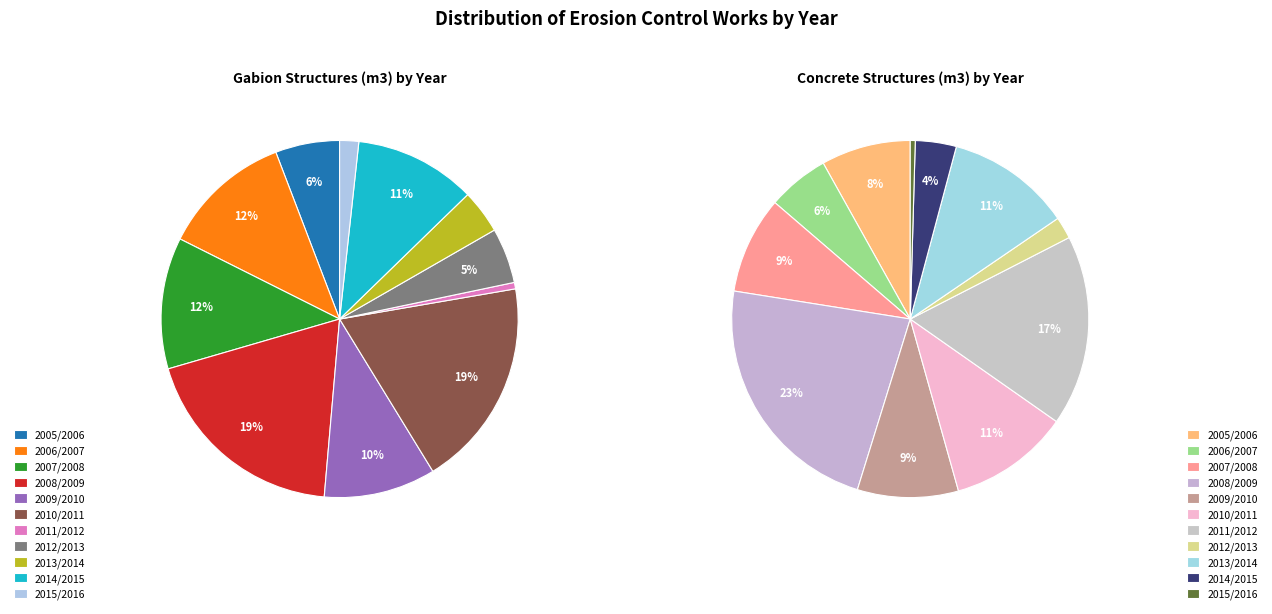

What percentage is the 2012/2013 slice, to the nearest percent?

5%